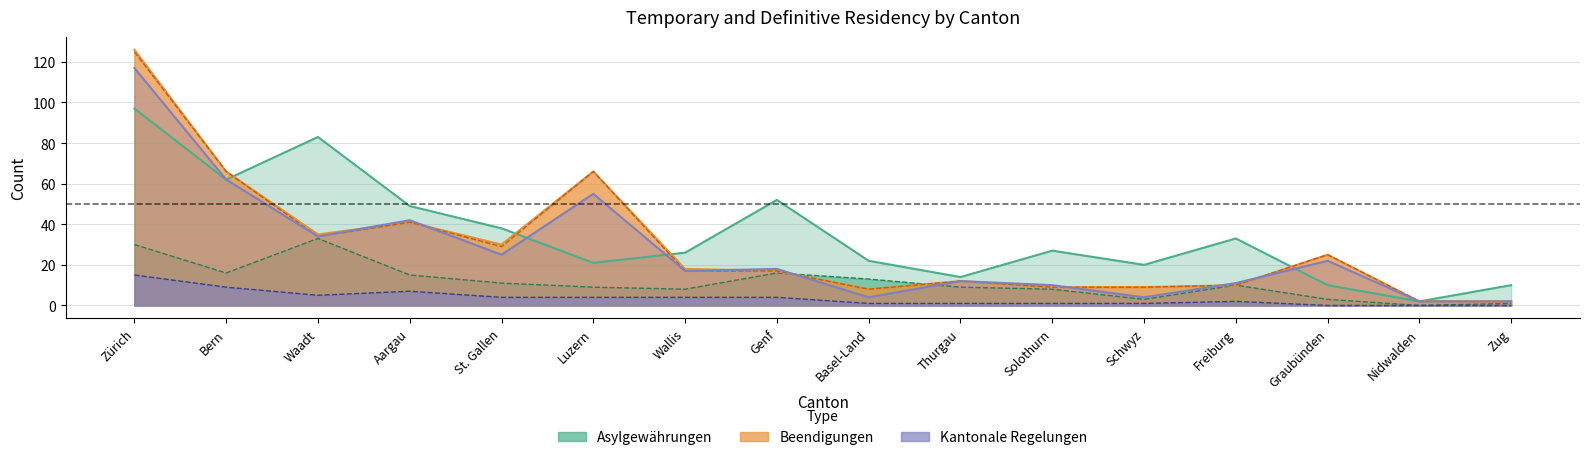

Reading left to right, transcribe all the data shown in this chart.

Asylgewährungen Total: Zürich=97	Bern=62	Waadt=83	Aargau=49	St. Gallen=38	Luzern=21	Wallis=26	Genf=52	Basel-Land=22	Thurgau=14	Solothurn=27	Schwyz=20	Freiburg=33	Graubünden=10	Nidwalden=2	Zug=10
Beendigungen Total: Zürich=126	Bern=66	Waadt=35	Aargau=41	St. Gallen=30	Luzern=66	Wallis=18	Genf=17	Basel-Land=8	Thurgau=12	Solothurn=9	Schwyz=9	Freiburg=10	Graubünden=25	Nidwalden=2	Zug=2
Kantonale Regelungen Total: Zürich=117	Bern=62	Waadt=34	Aargau=42	St. Gallen=25	Luzern=55	Wallis=17	Genf=18	Basel-Land=4	Thurgau=12	Solothurn=10	Schwyz=4	Freiburg=11	Graubünden=22	Nidwalden=2	Zug=2
Asylgewährungen Familienzusammenführungen: Zürich=30	Bern=16	Waadt=33	Aargau=15	St. Gallen=11	Luzern=9	Wallis=8	Genf=16	Basel-Land=13	Thurgau=9	Solothurn=8	Schwyz=3	Freiburg=10	Graubünden=3	Nidwalden=0	Zug=1
Beendigungen vorläufige Aufnahmen Erlöschen: Zürich=125	Bern=66	Waadt=34	Aargau=41	St. Gallen=29	Luzern=66	Wallis=17	Genf=17	Basel-Land=8	Thurgau=12	Solothurn=9	Schwyz=9	Freiburg=10	Graubünden=25	Nidwalden=2	Zug=2
Kantonale Härtefall-Regelungen: Zürich=15	Bern=9	Waadt=5	Aargau=7	St. Gallen=4	Luzern=4	Wallis=4	Genf=4	Basel-Land=1	Thurgau=1	Solothurn=1	Schwyz=1	Freiburg=2	Graubünden=0	Nidwalden=0	Zug=0